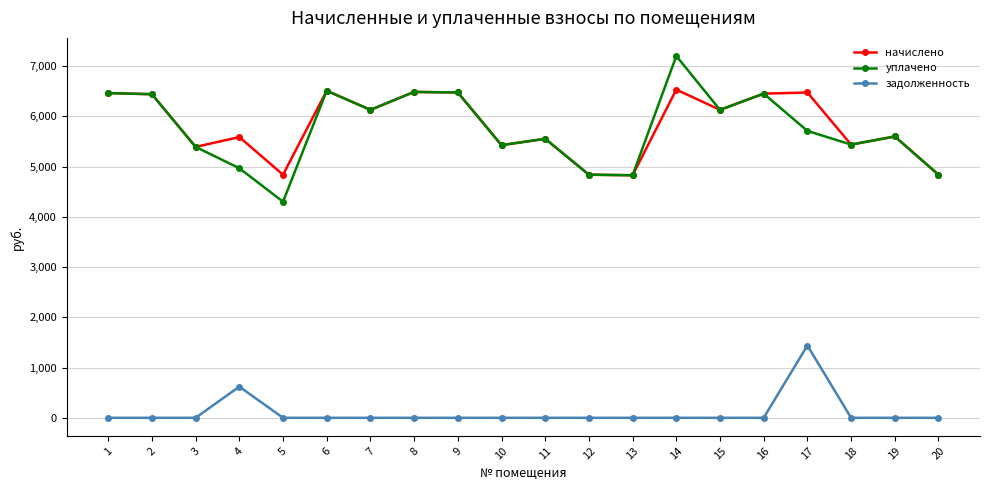

What is the maximum value for начислено?

6531.8